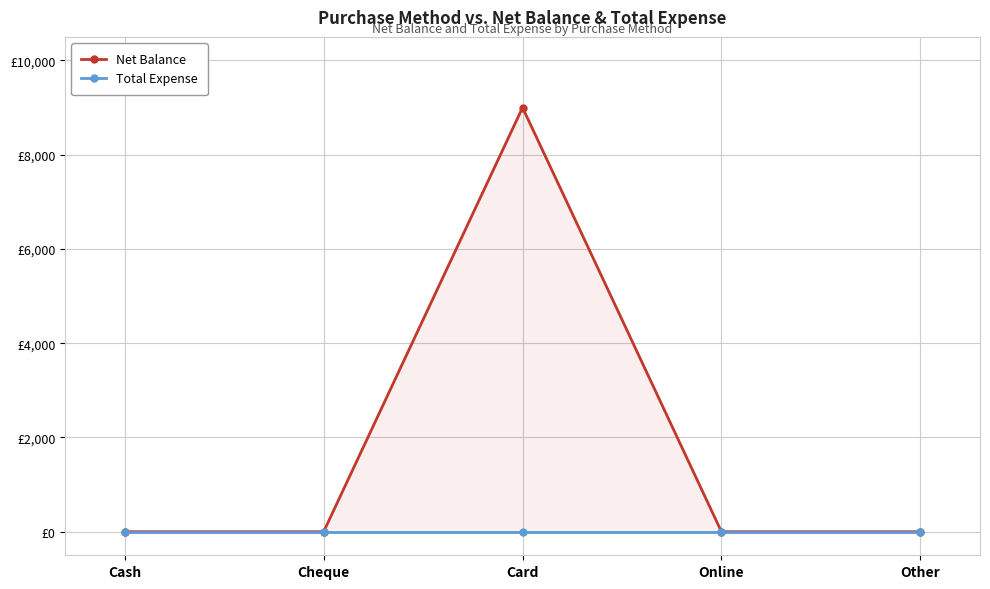

At how many categories does at least one series exceed 6505?

1